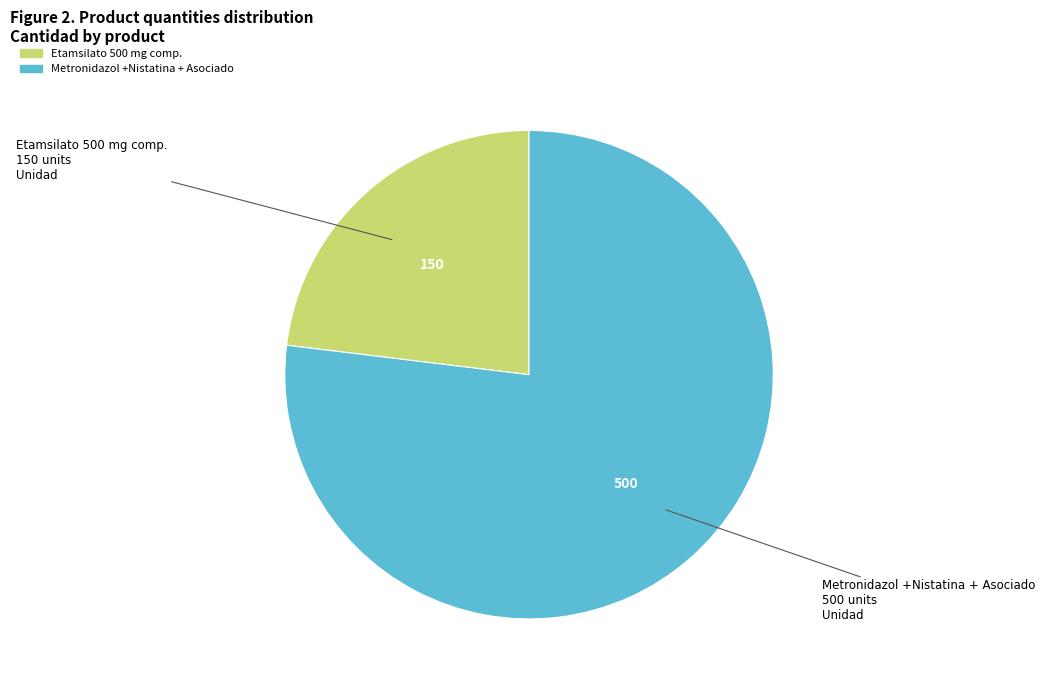

Between Etamsilato 500 mg comp. and Metronidazol +Nistatina + Asociado, which is larger?

Metronidazol +Nistatina + Asociado